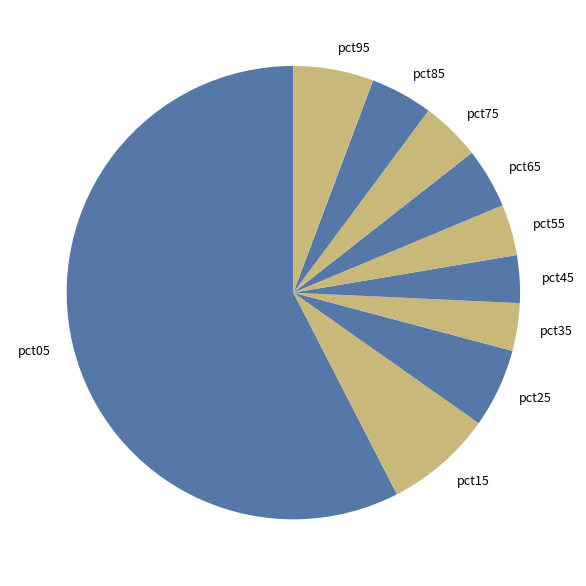

Do pct65 and pct55 together represent more than half of the pie?

No